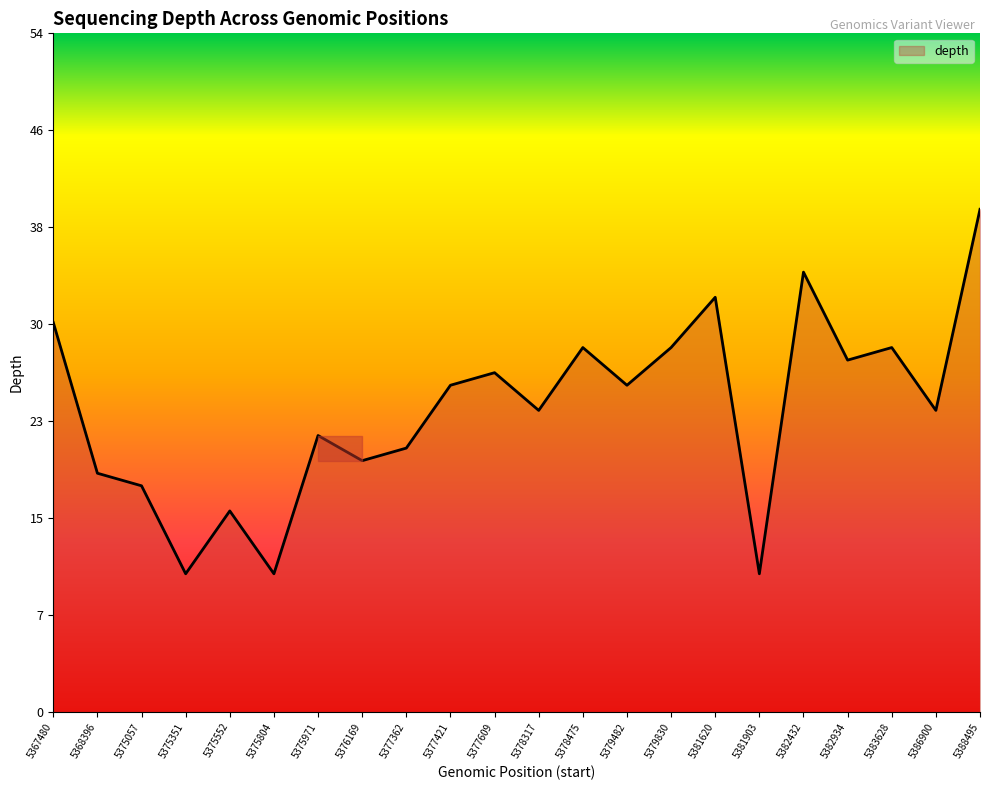

Does the chart display data point markers on the line(s)?

No